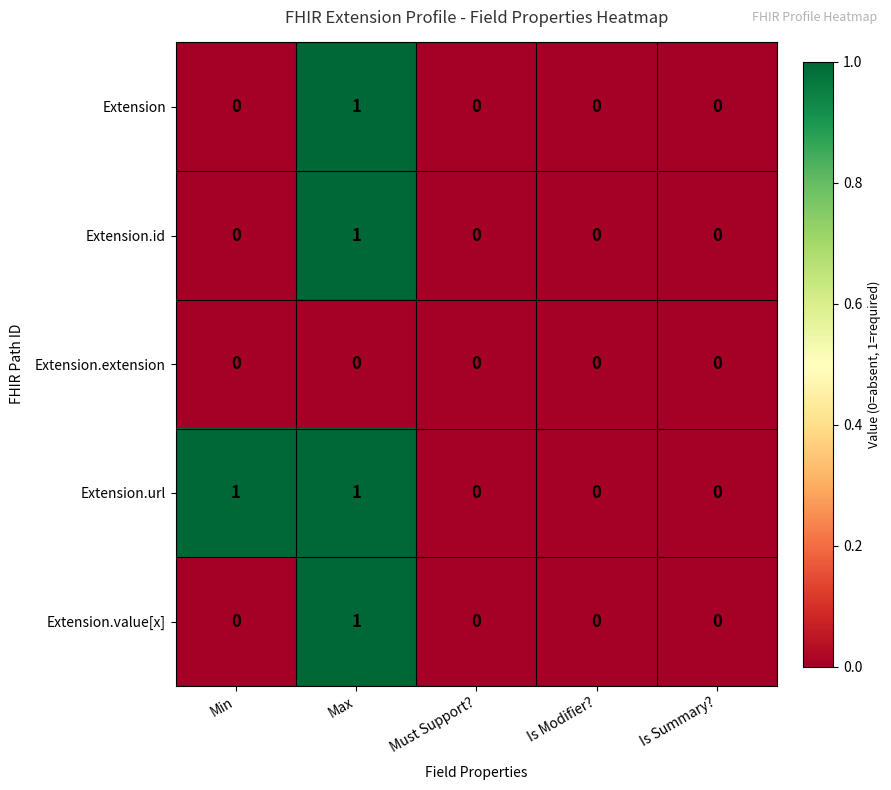

At which category is the sum across all series the highest?

Max